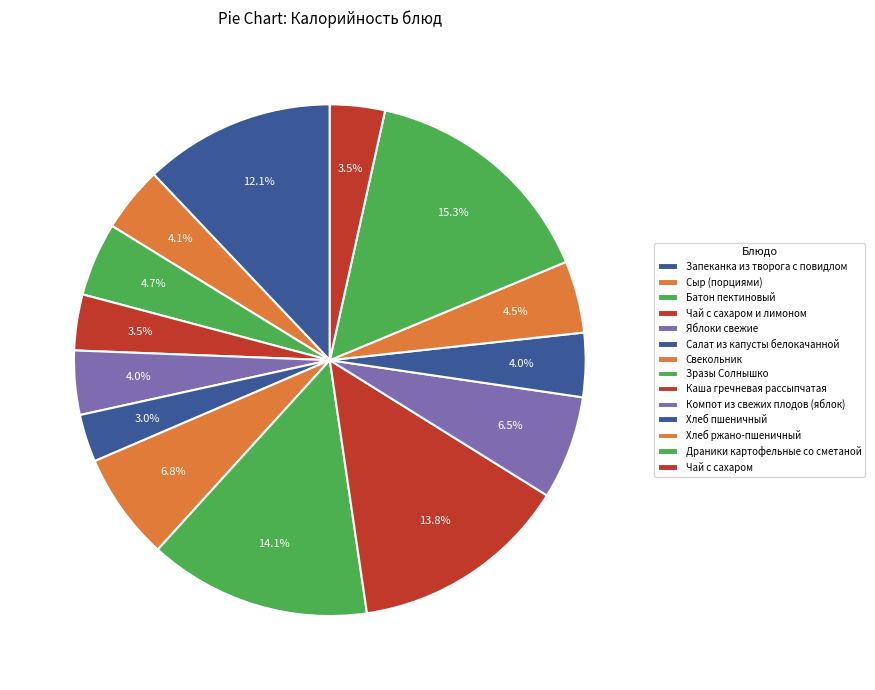

Is Чай с сахаром the majority of the pie?

No